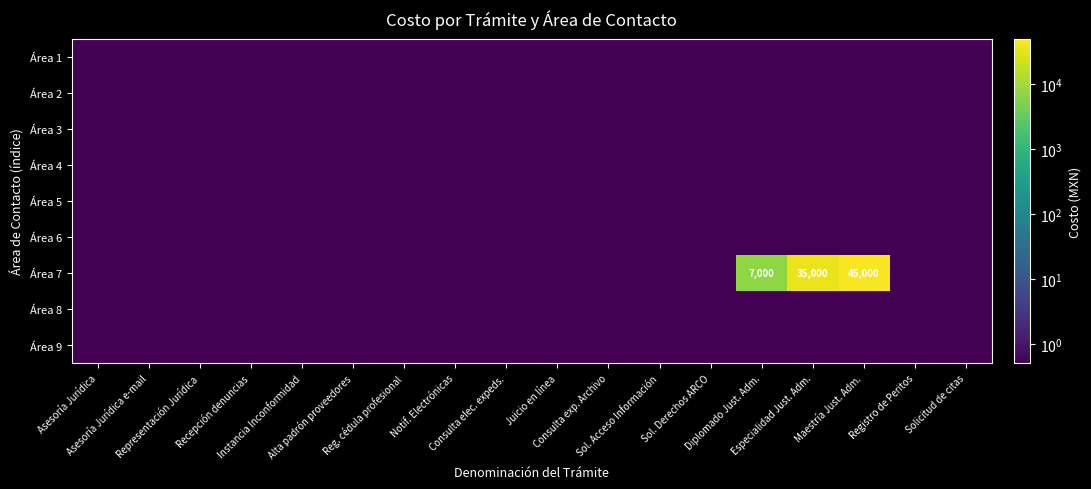

What is the maximum value for Área 5?

0.5